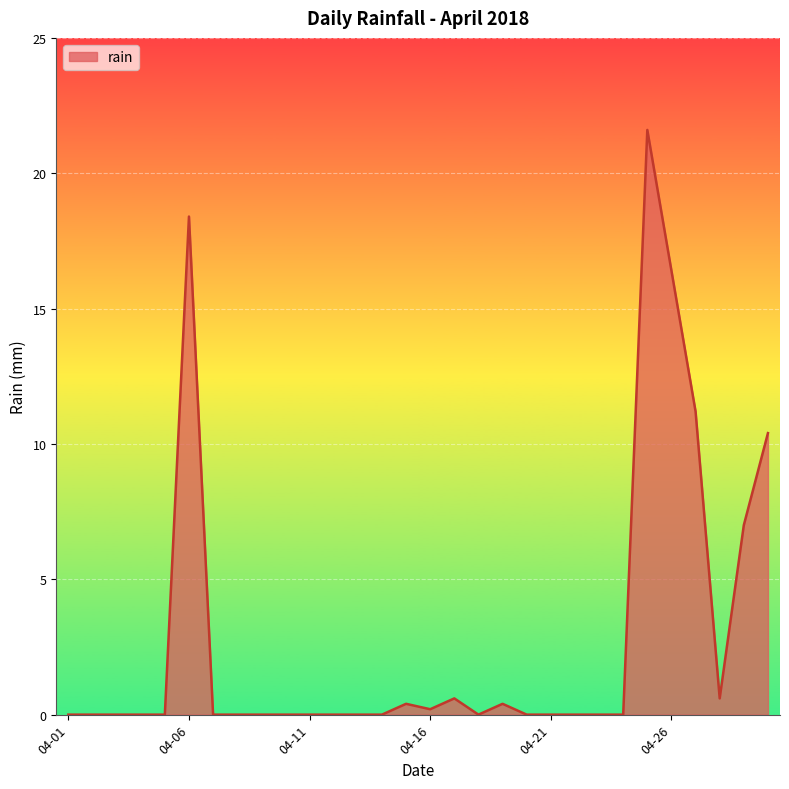

What is the difference between the maximum and minimum values?

21.6